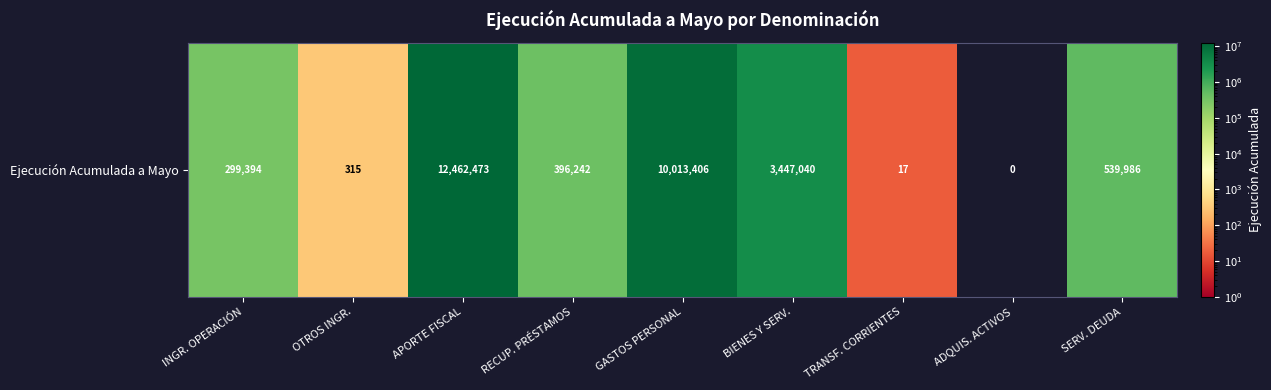

What is the change in value from OTROS INGR. to BIENES Y SERV.?

+3446725